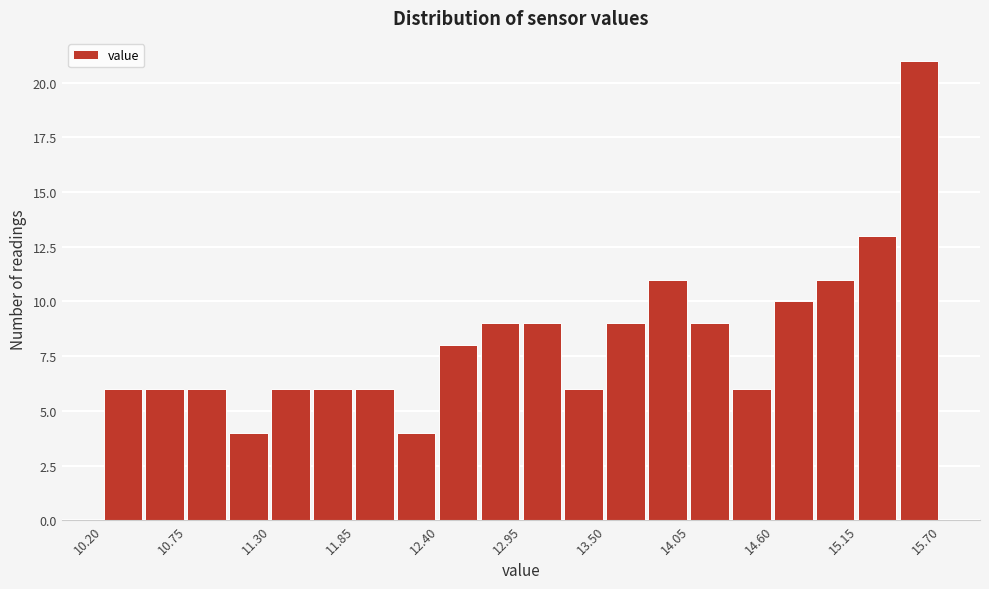

Around what value on the x-axis is the tallest bar? Give the approximate position of its centre, as read against the axis.

15.6